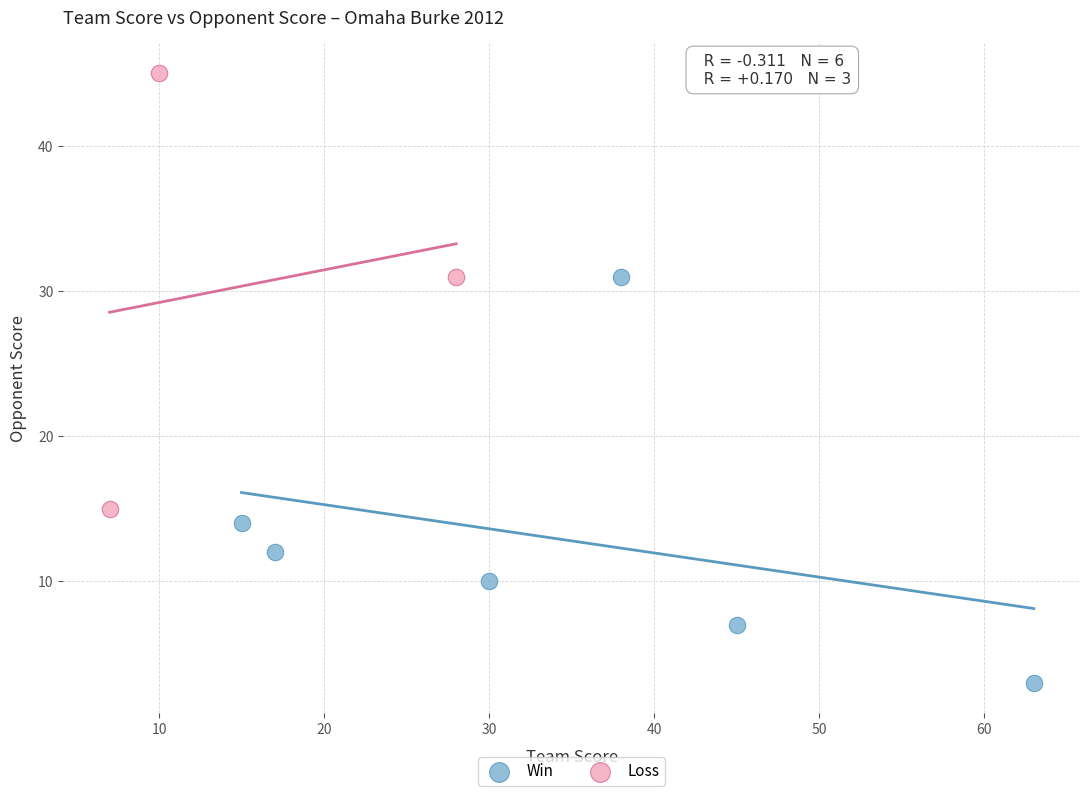

Which series reaches the minimum Y coordinate?

Win